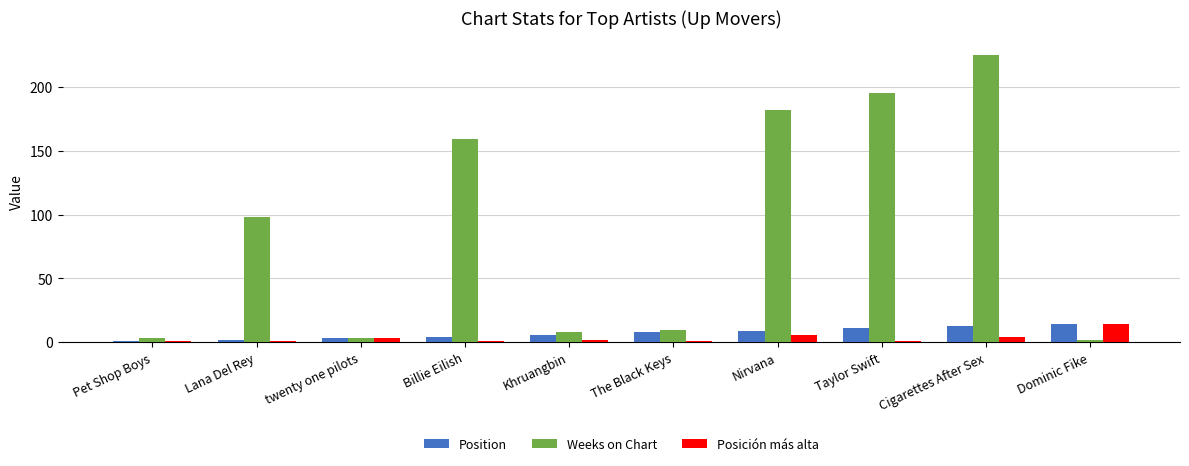

What is the smallest value displayed?

1